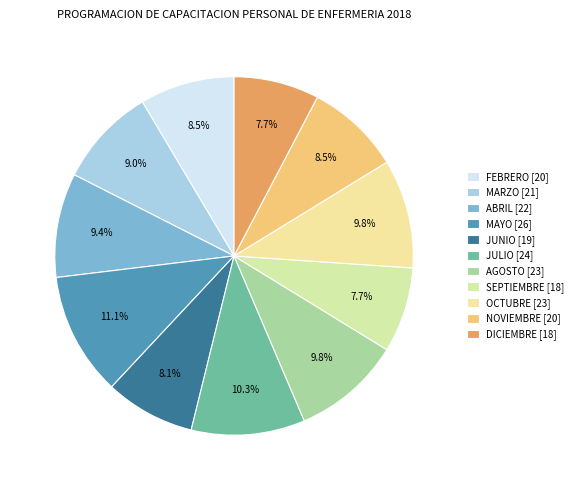

Is DICIEMBRE the majority of the pie?

No